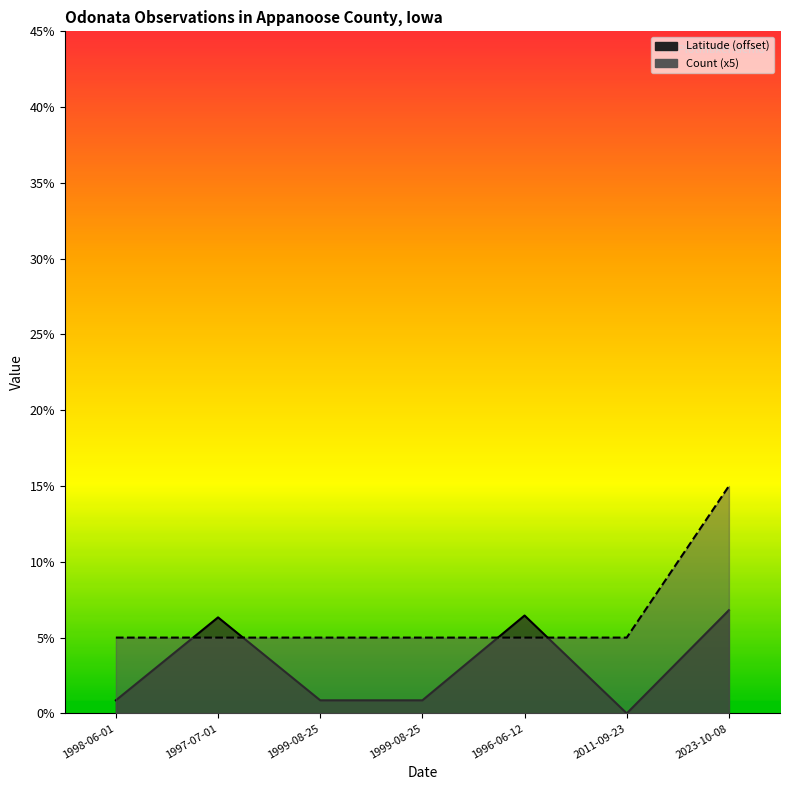

List the series in order of their overall mean, highest first.

Count, Latitude